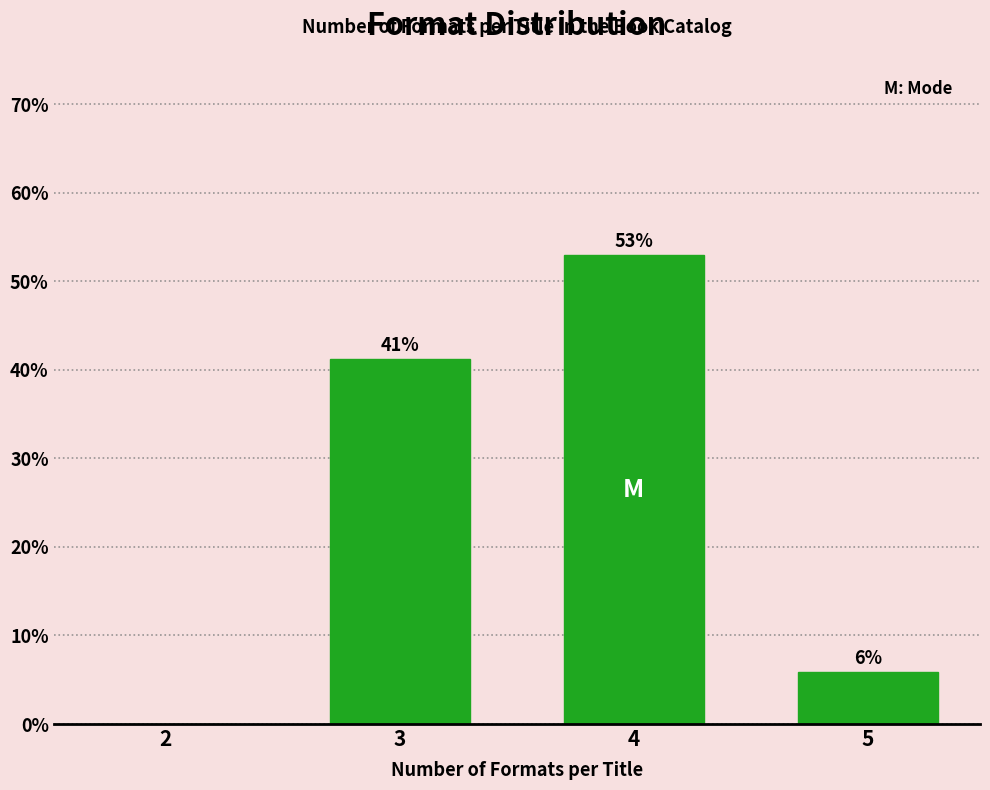

At which label is the value closest to 26?

3